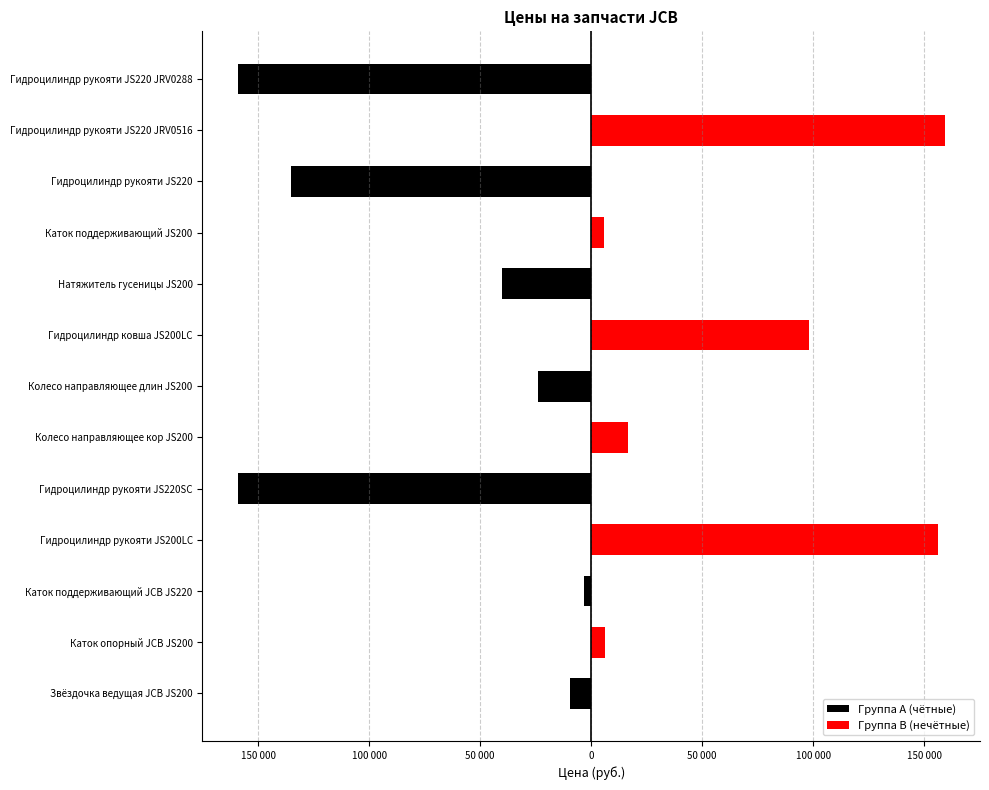

What is the minimum value for Группа A (чётные)?

-159200